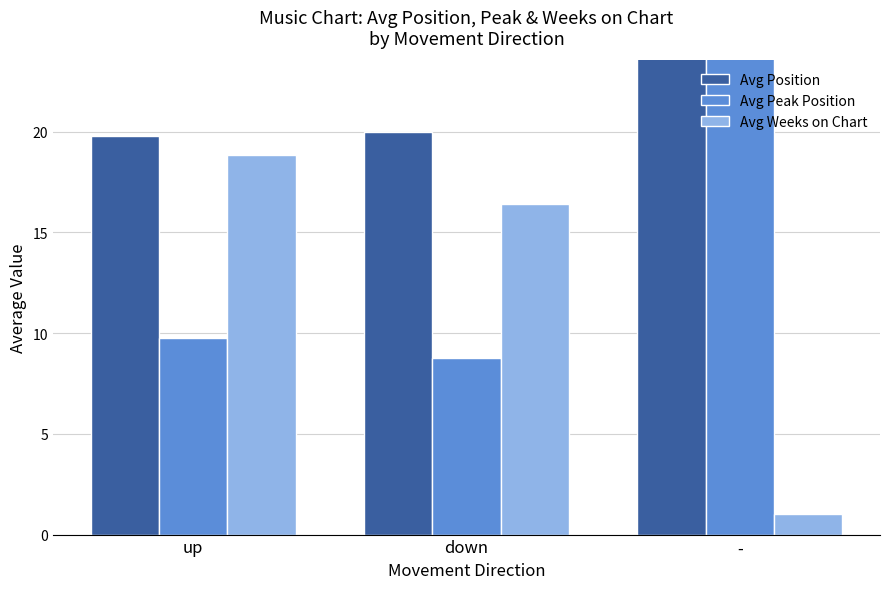

List the labels in order of Avg Weeks on Chart value, largest first.

up, down, -